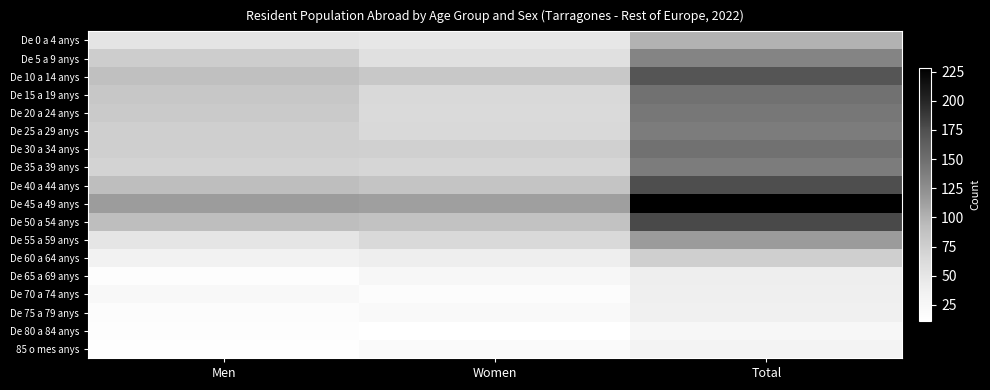

Which series has the largest range (max minus min)?

De 45 a 49 anys